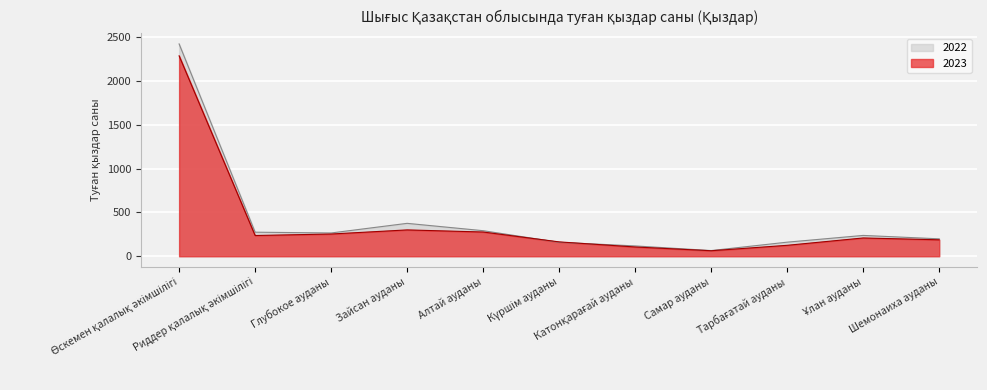

Where is 2023 nearest to the value 1176?

Зайсан ауданы